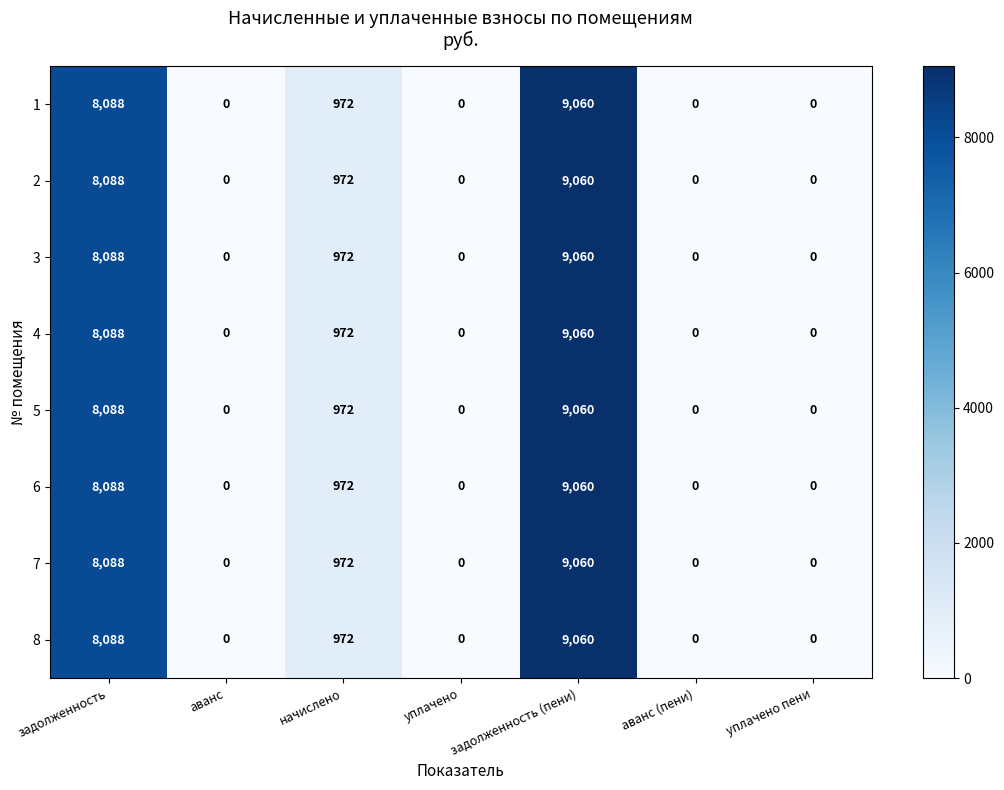

What is the difference between the 4 values at задолженность (пени) and аванс (пени)?

9060